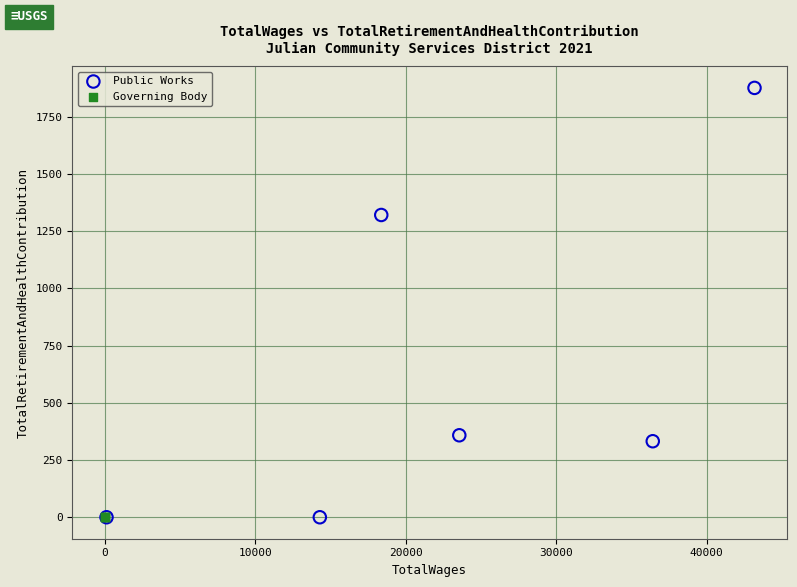

Which series reaches the maximum Y coordinate?

Public Works